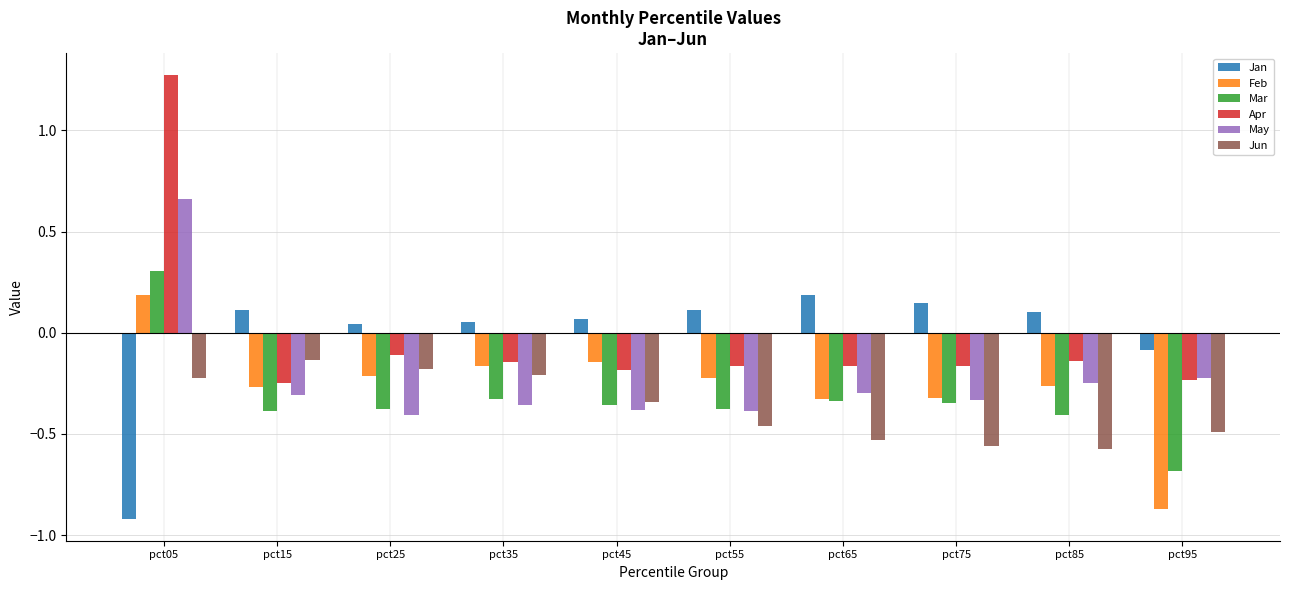

Which category has the highest value across all series?

pct05